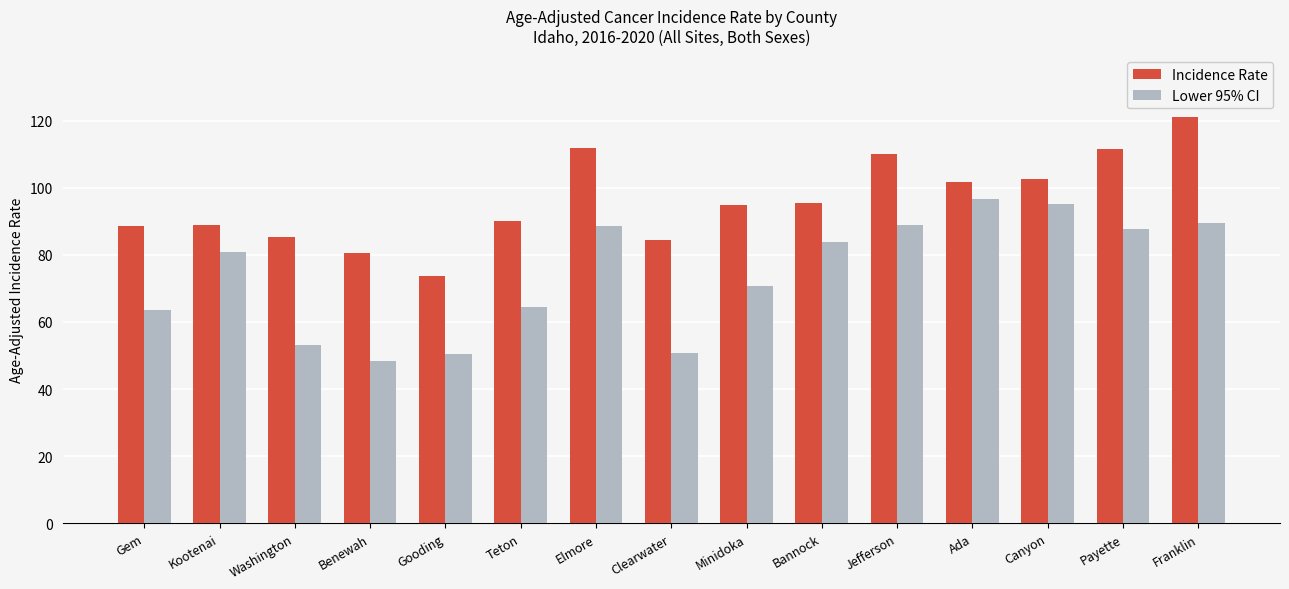

At which category is the sum across all series the highest?

Franklin